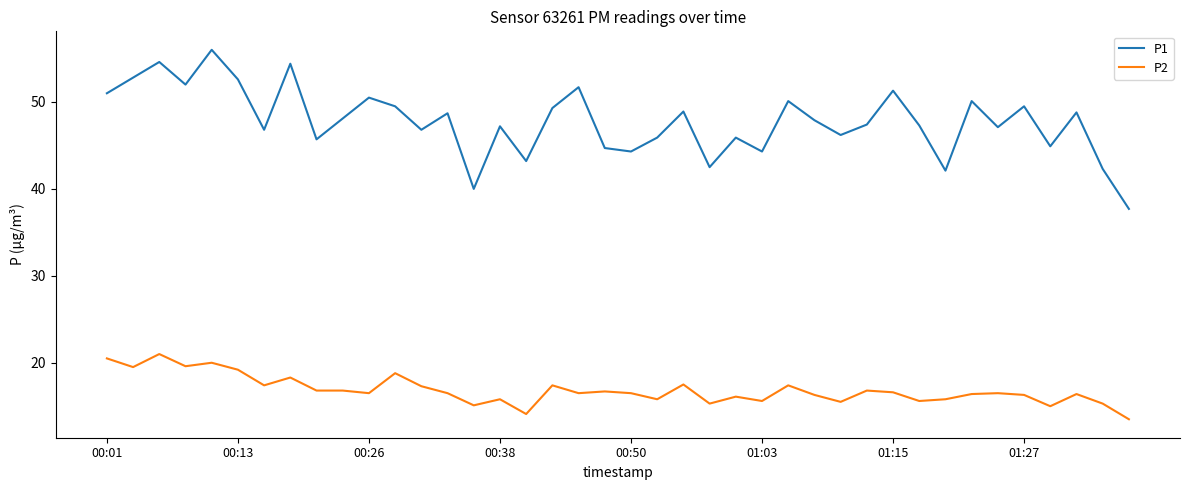

Which series has the largest total across all categories?

P1